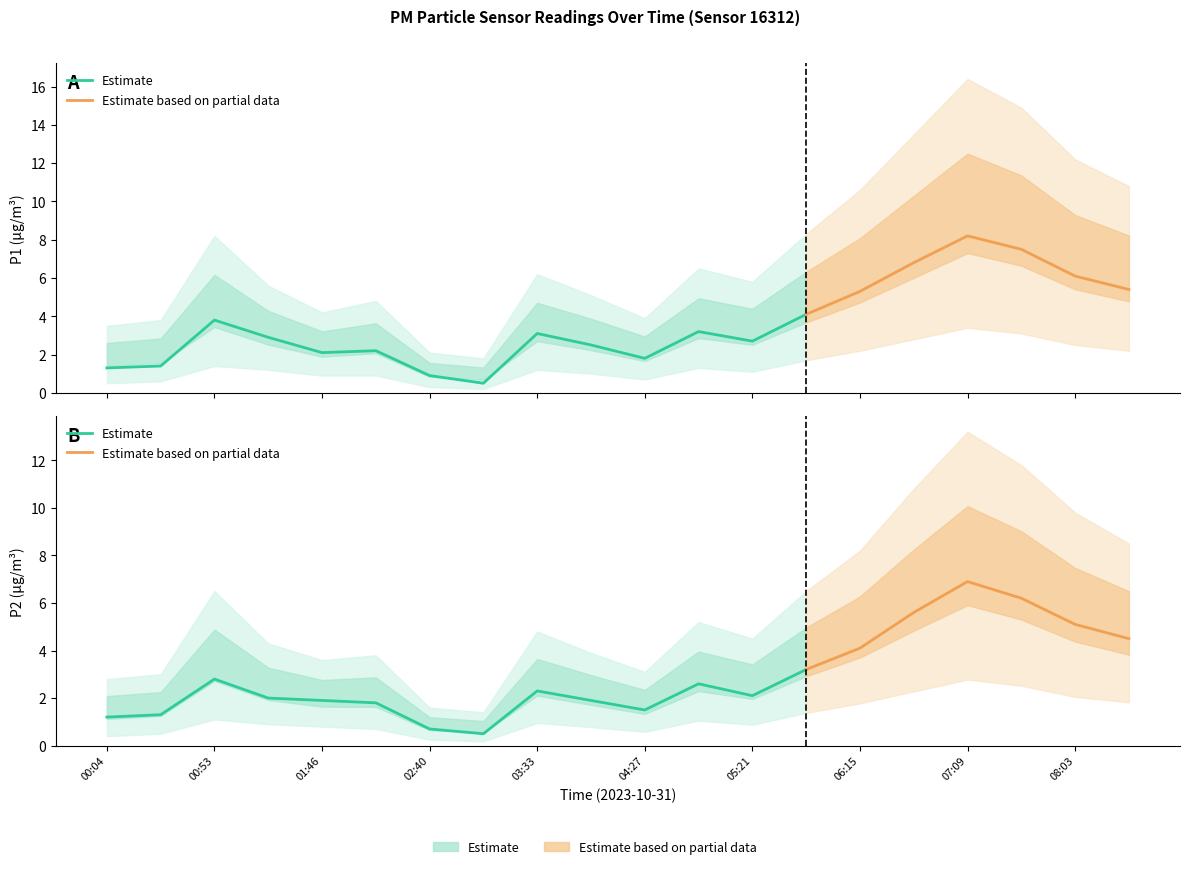

What is the value of the P2 point at the 2nd from the left?

1.3